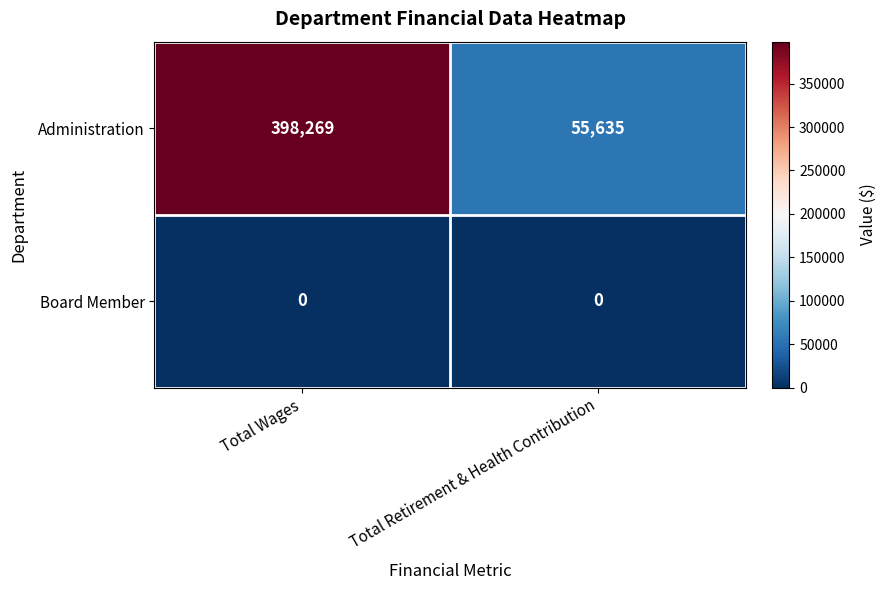

Reading left to right, transcribe all the data shown in this chart.

Administration: Total Wages=398269	Total Retirement & Health Contribution=55635
Board Member: Total Wages=0	Total Retirement & Health Contribution=0